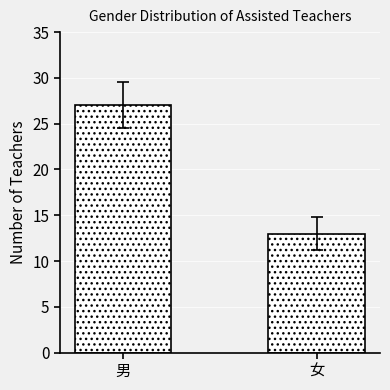

What is the ratio of the value at 女 to the value at 男?

0.5